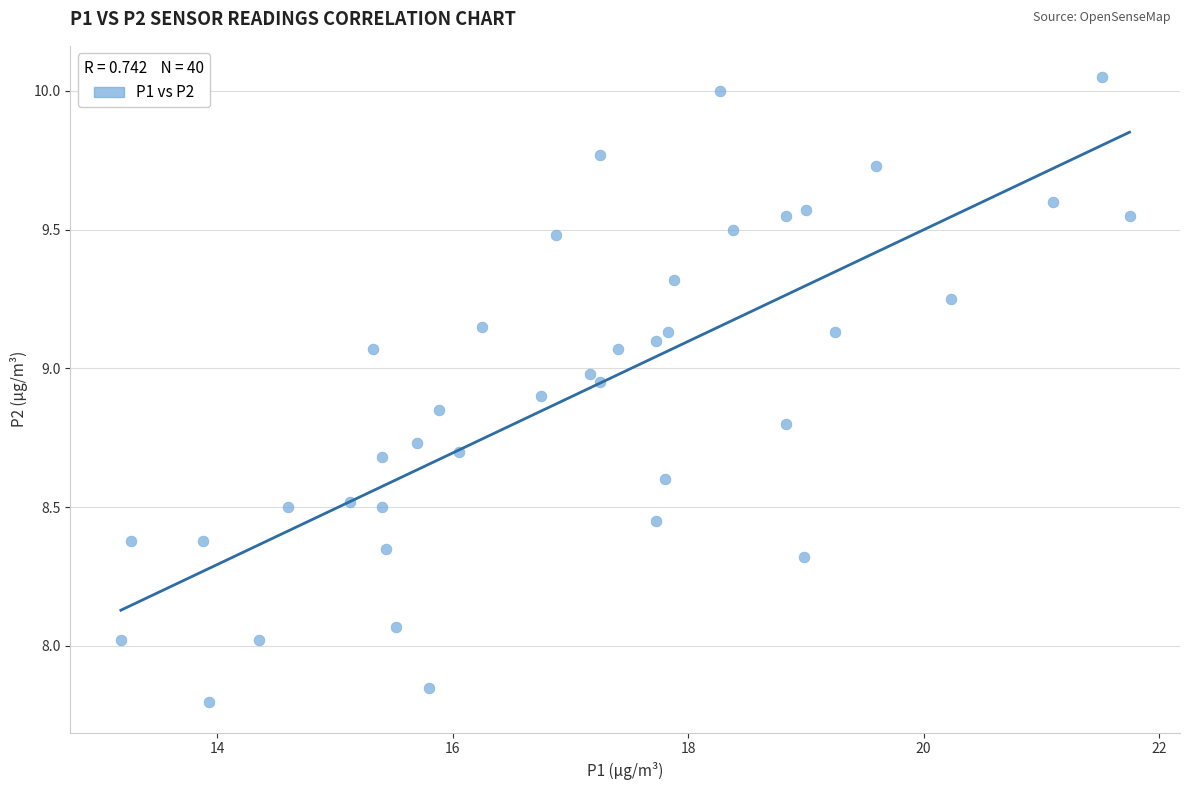

What is the range of X values (max minus min)?

8.6